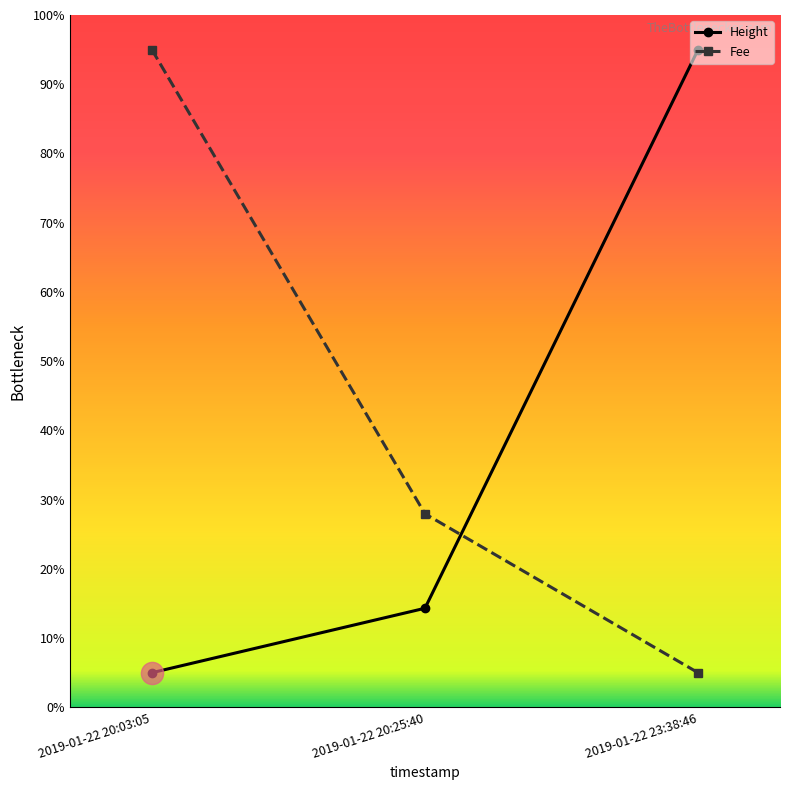

What are all the series names shown in the legend?

Height, Fee